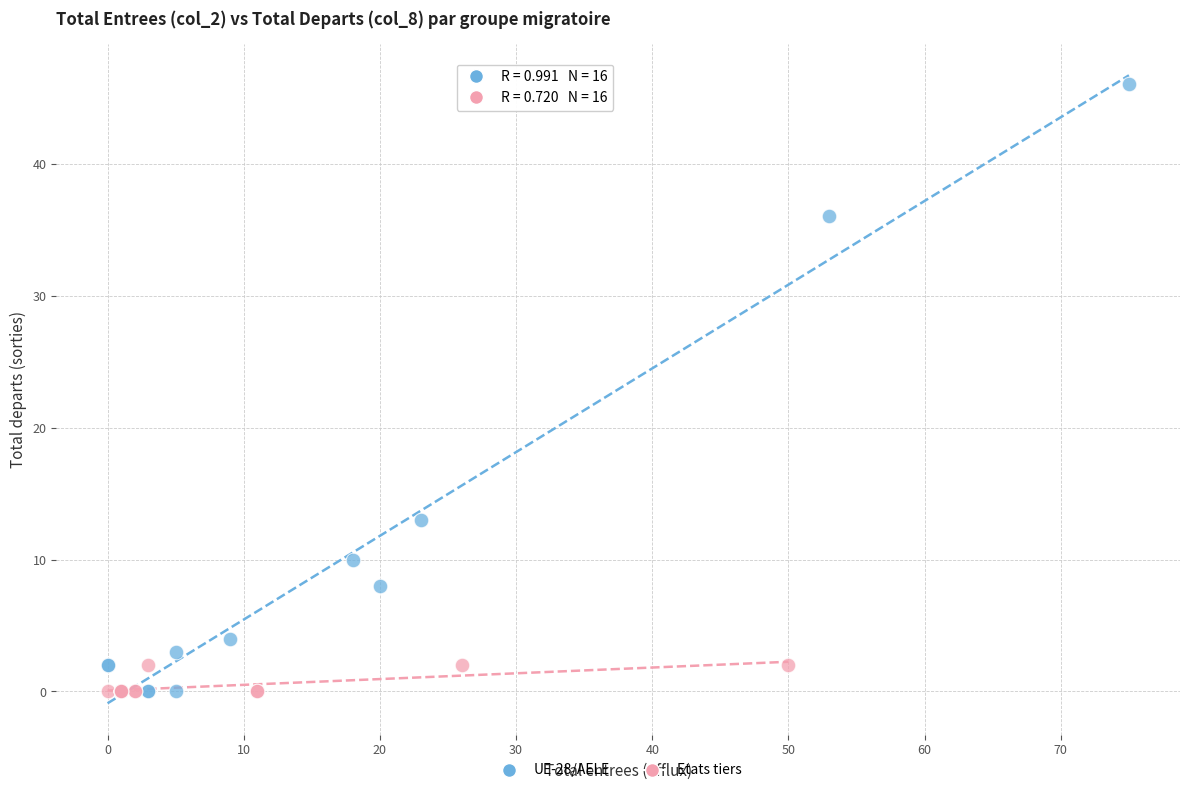

Which series has the widest spread of Y values?

UE-28/AELE